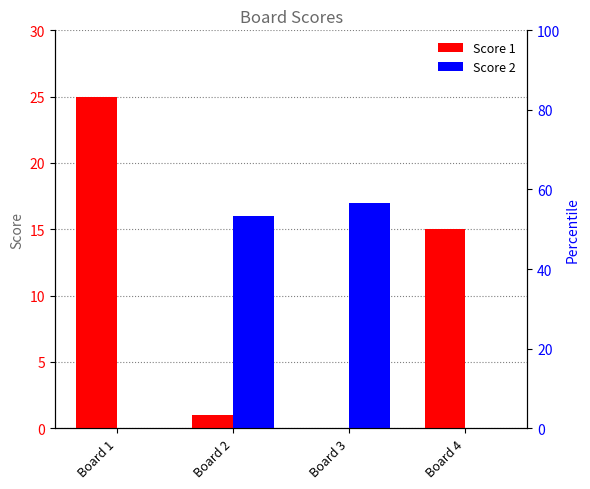

The value of Score 1 at Board 2 is 1. True or false?

True